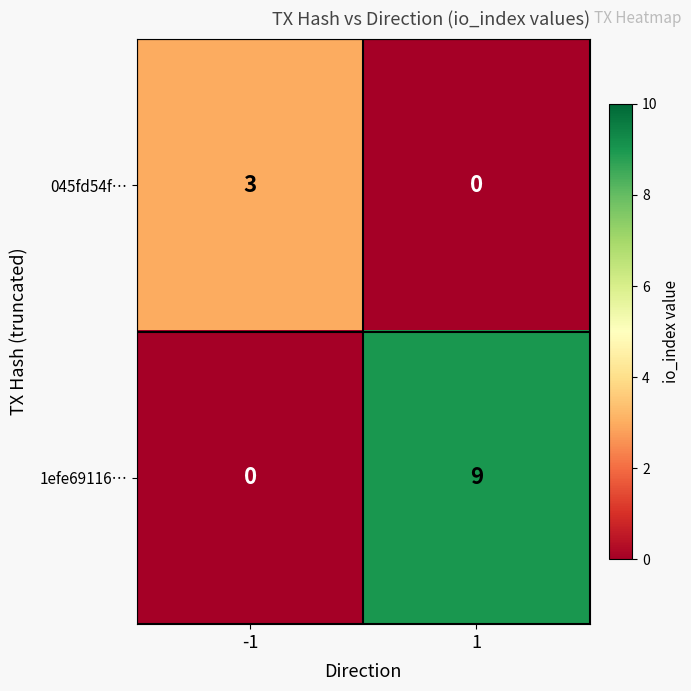

Rank the series by their average value, from lowest to highest.

045fd54f…, 1efe69116…